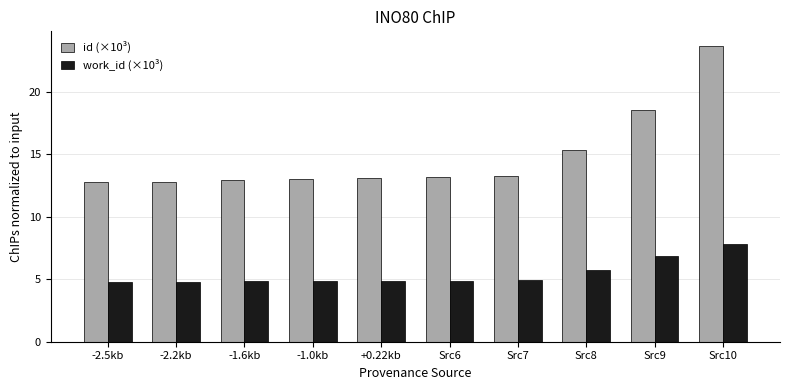

The id (×10³) series shows 12.8 at -2.5kb. True or false?

True